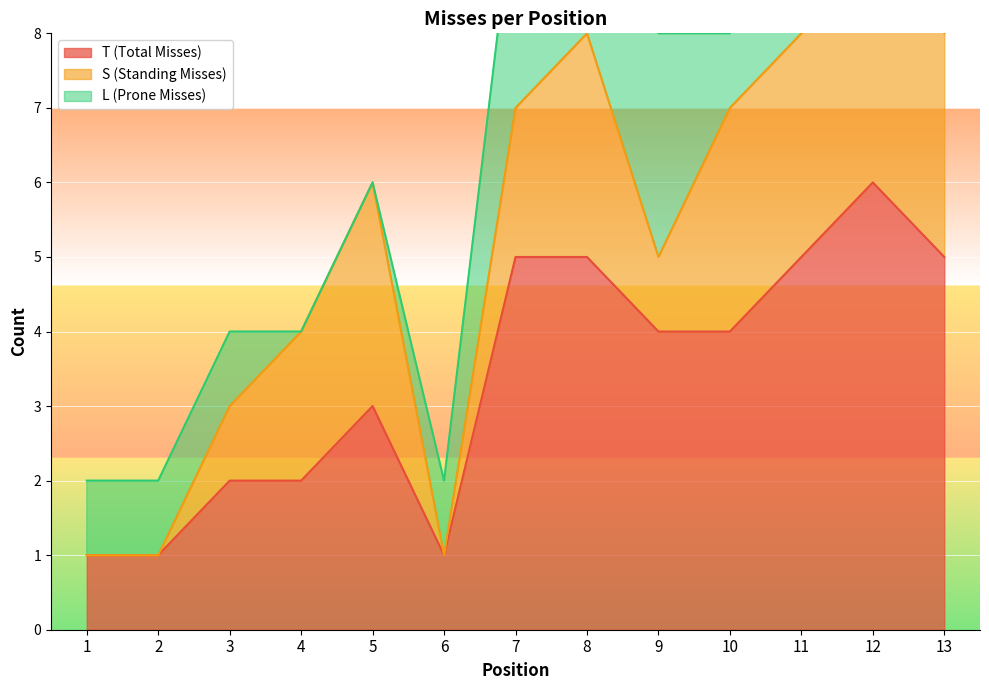

True or false: L (Prone Misses) and S (Standing Misses) cross at least once.

True